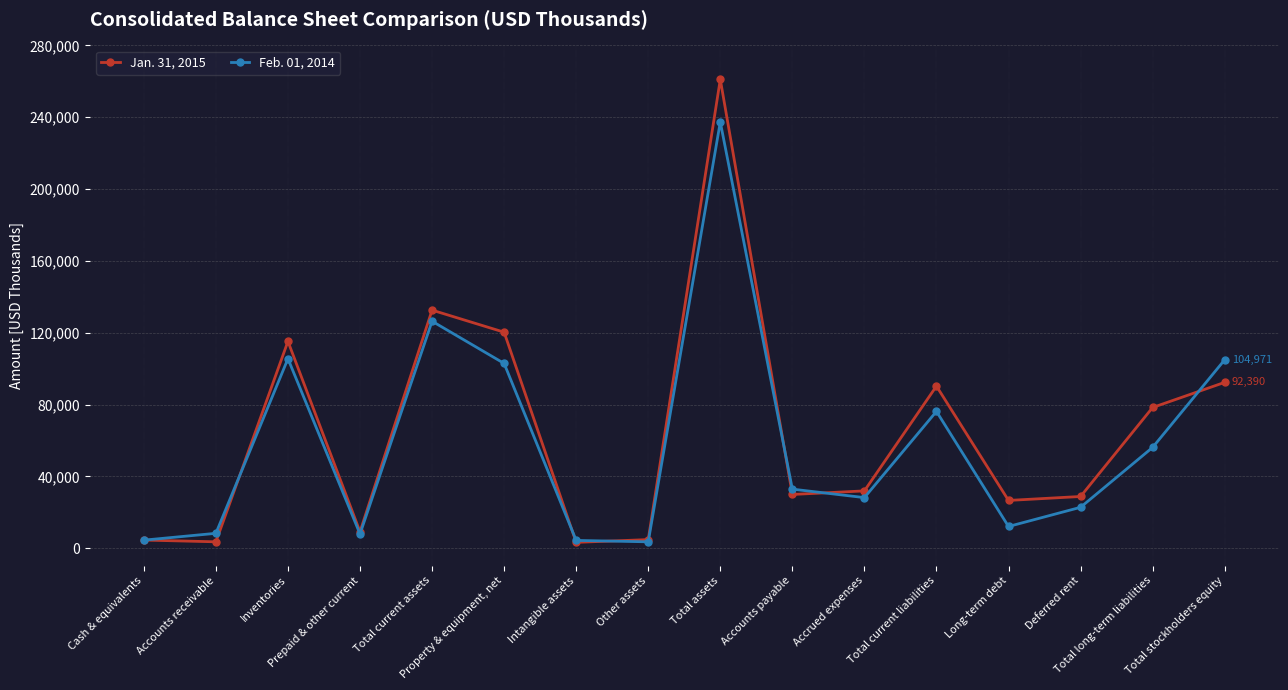

What is the value of the Jan. 31, 2015 point at the 2nd from the left?

3619